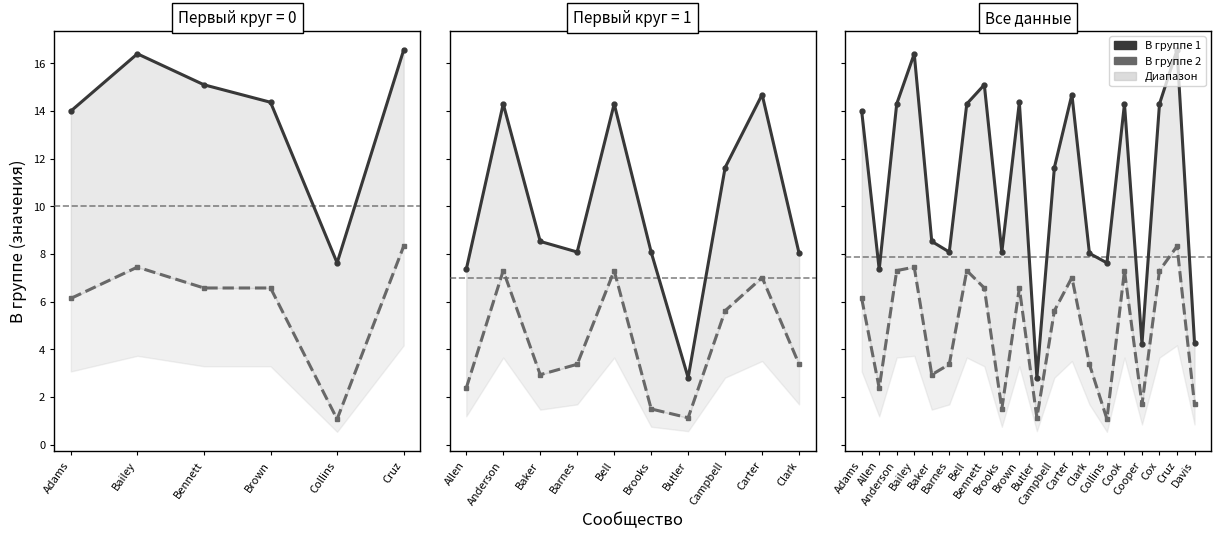

What is the spread (max minus min) of values at Campbell?

6.0